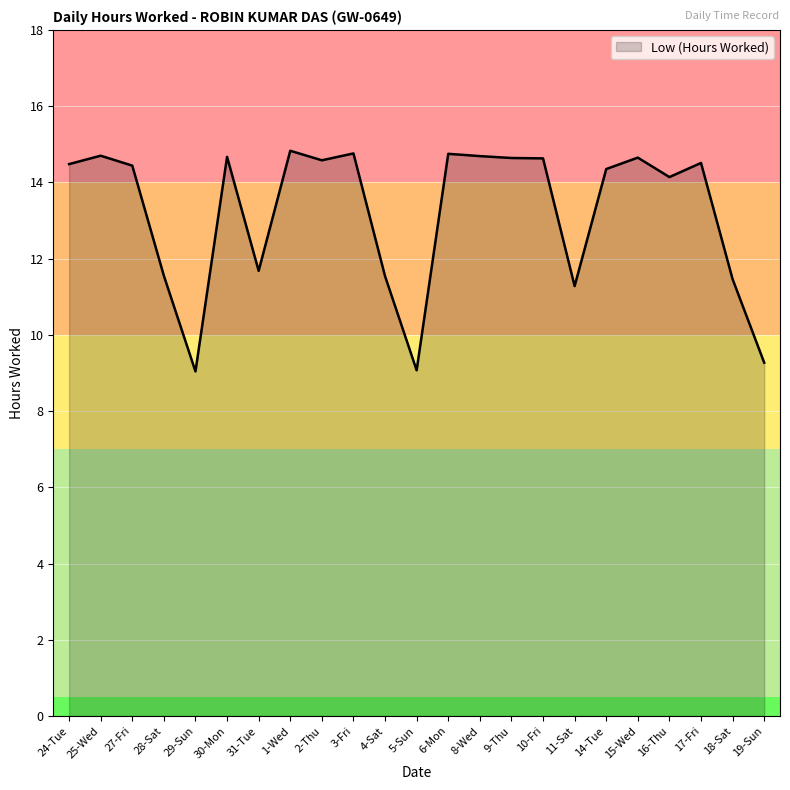

What is the ratio of the value at 25-Wed to the value at 15-Wed?

1.0